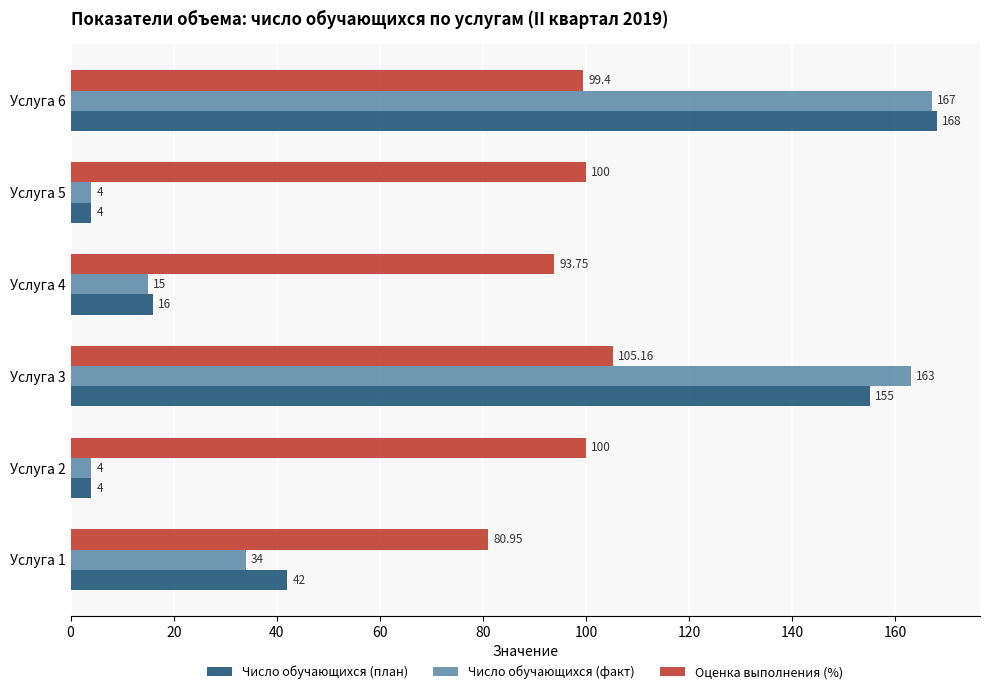

Which series changed the most between Услуга 1 and Услуга 3?

Число обучающихся (факт)